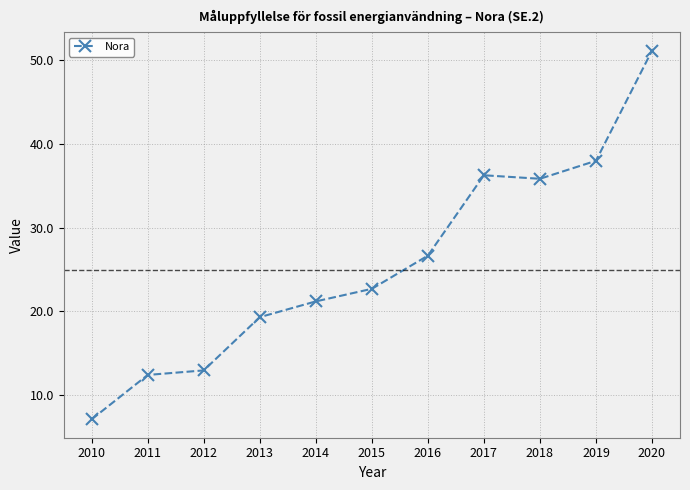

Between 2013 and 2020, which is larger?

2020